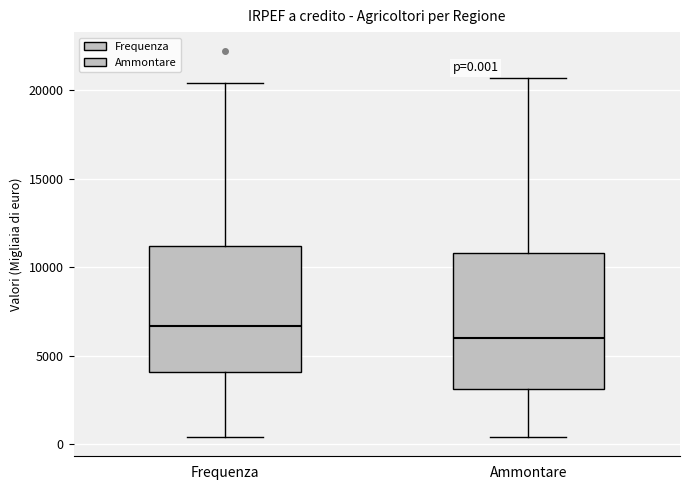

Comparing the boxes themselves (not the whiskers), which one is the tallest?

Ammontare